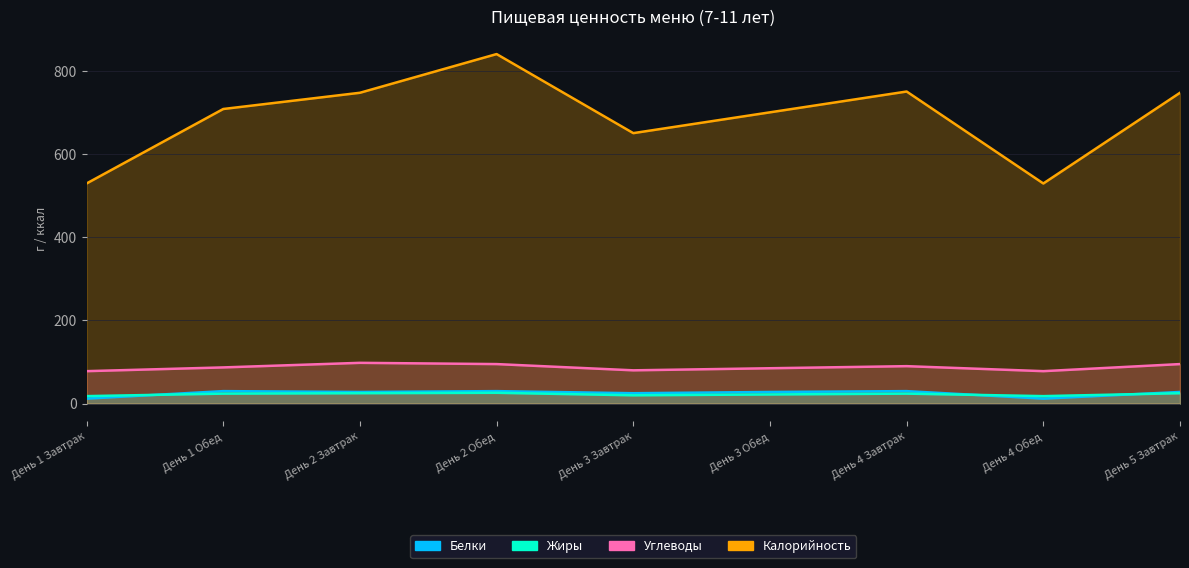

True or false: Углеводы has a value of 87 at День 1 Обед.

True